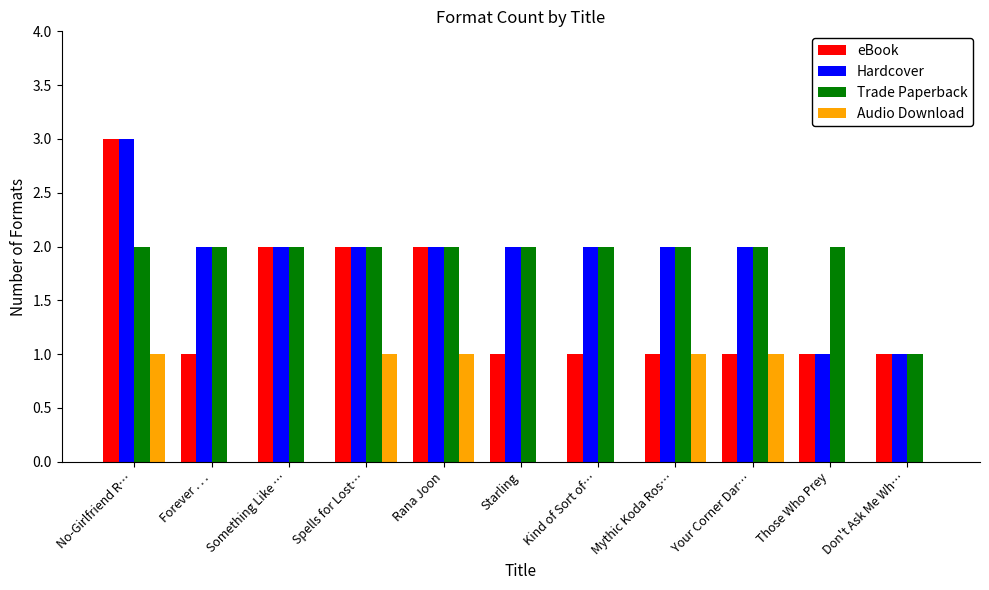

Which series changed the most between Something Like … and Kind of Sort of…?

eBook